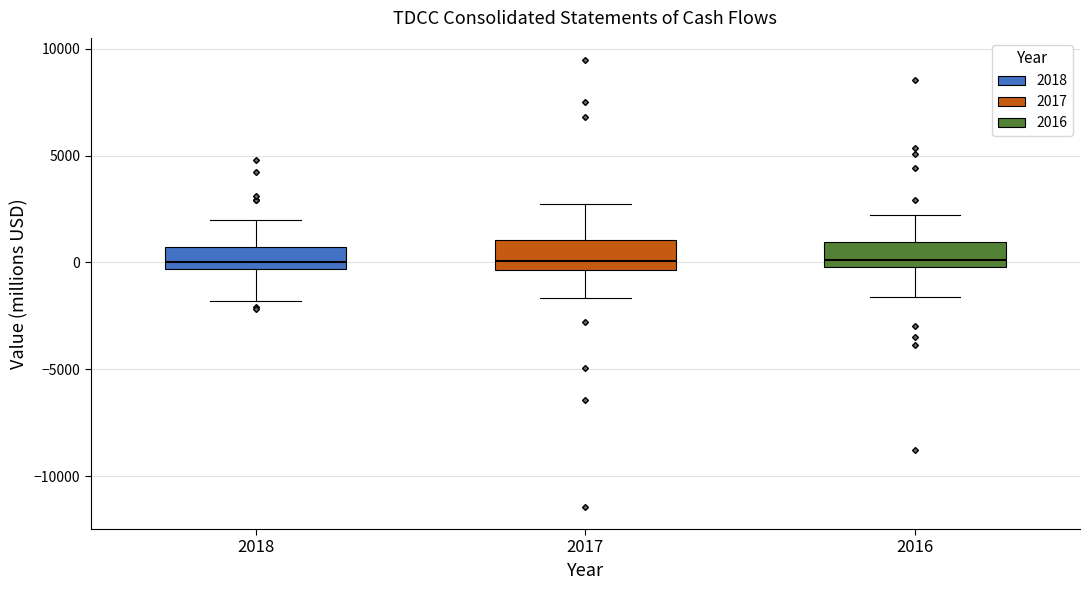

Reading left to right, transcribe this box plot: for each box, give where its median line is, the range the box spans, and where its two whiskers end, as read against the y-axis. The values are not printed on the chart, so give them approximately, as read against the axis.

2018: median 0, box -500 to 500, whiskers -2000 to 2000
2017: median 0, box -500 to 1000, whiskers -1500 to 2500
2016: median 0 (just above the box's lower edge), box 0 to 1000, whiskers -1500 to 2000